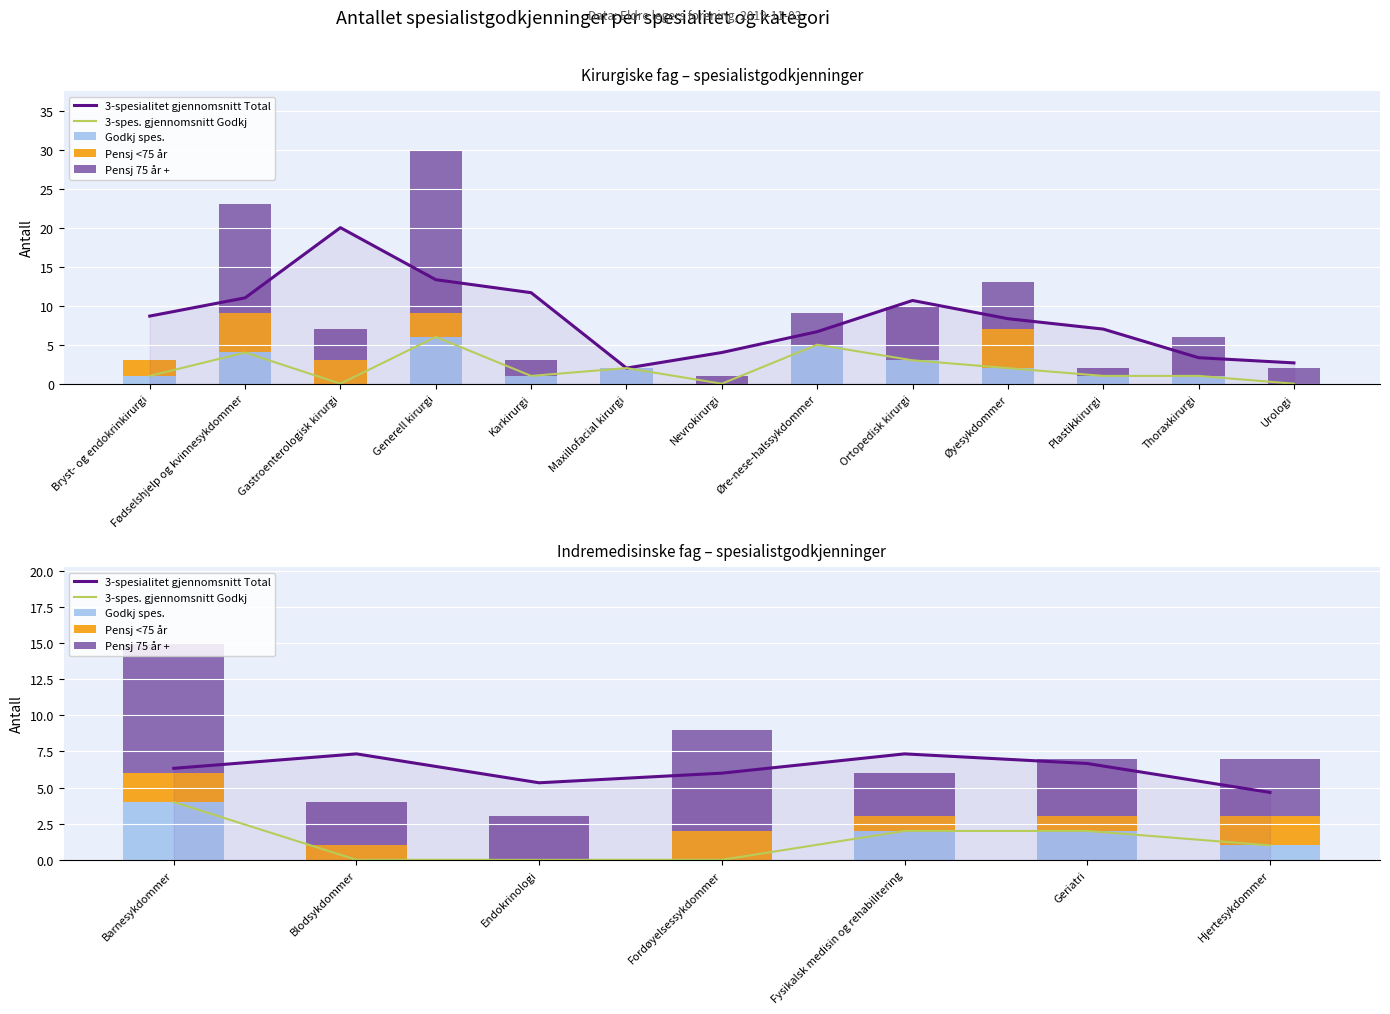

List the series in order of their peak value, highest first.

Pensj 75 år +, 3-spesialitet gjennomsnitt Total, 3-spes. gjennomsnitt Godkj, Godkj spes., Pensj <75 år